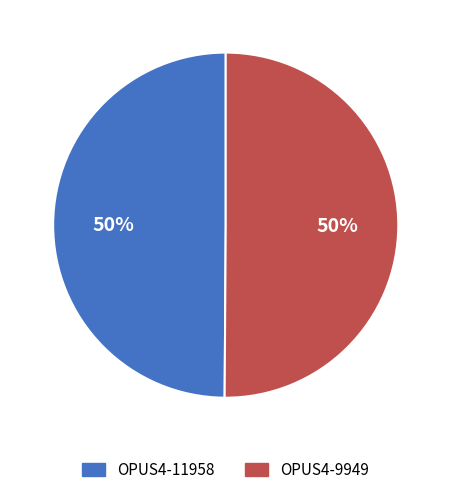

What percentage is the OPUS4-11958 slice, to the nearest percent?

50%